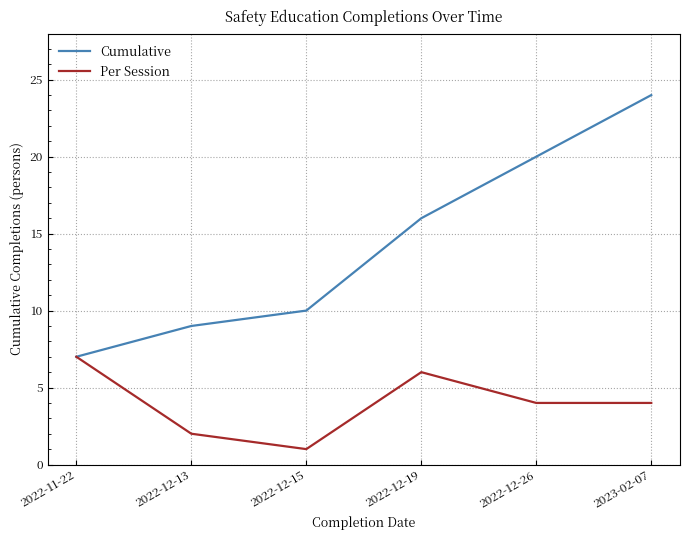

What is the spread (max minus min) of values at 2022-12-19?

10